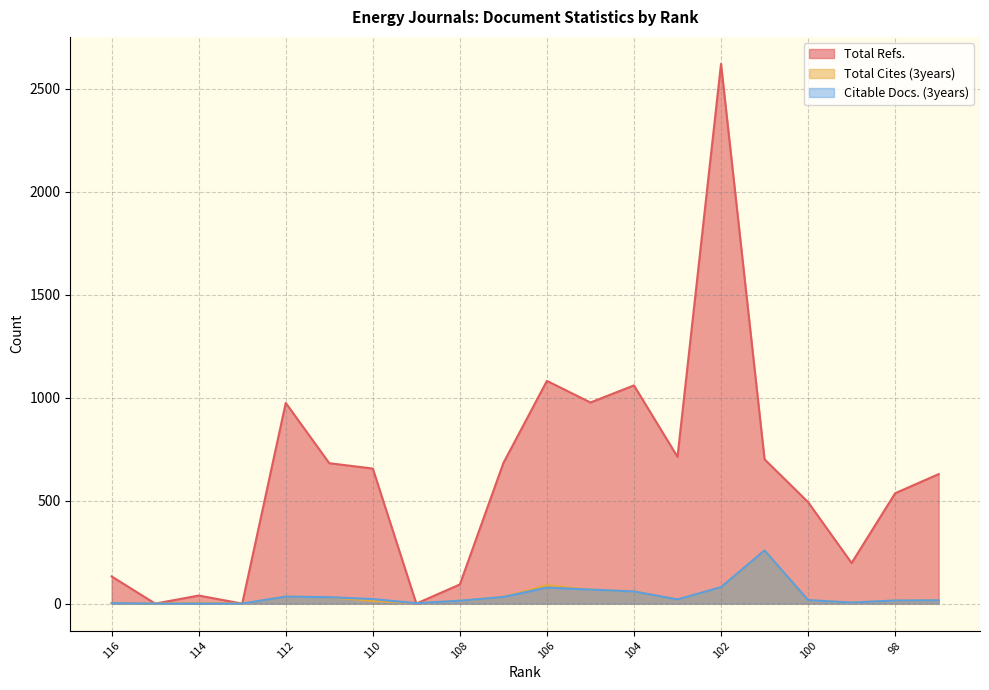

What is the sum of all Total Refs. values?

12270